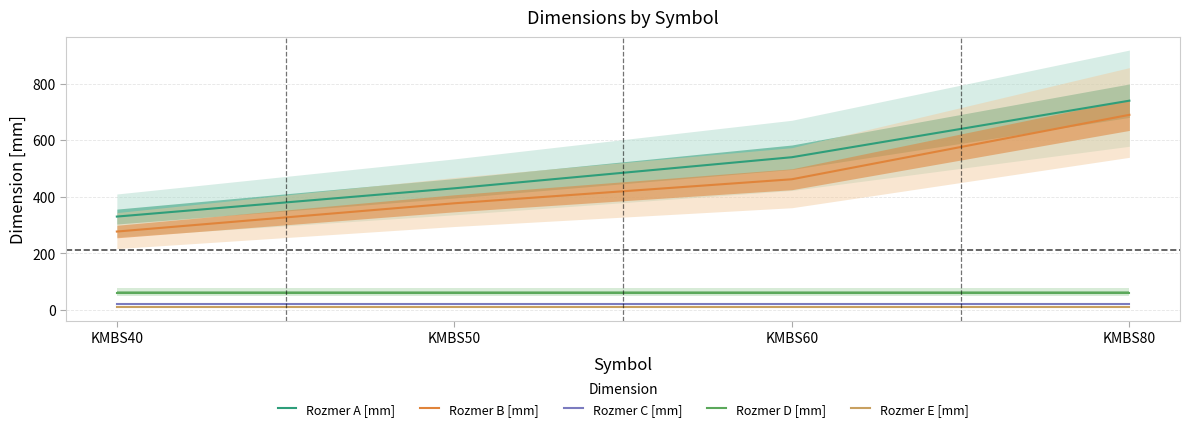

True or false: Rozmer C [mm] has more than 0 interior local peaks.

False